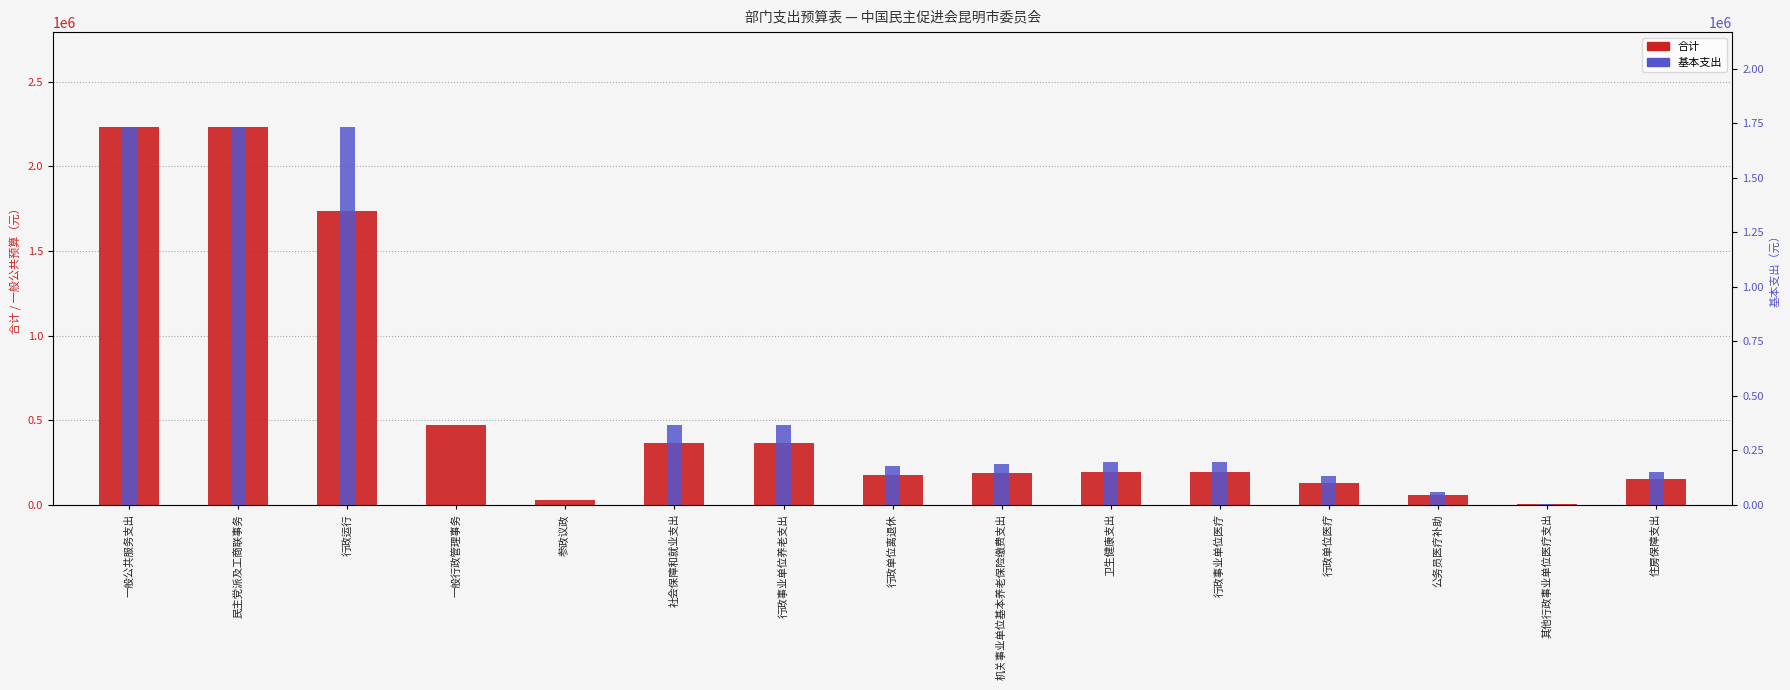

True or false: 基本支出 has a value of -1017513.4 at 一般行政管理事务.

False